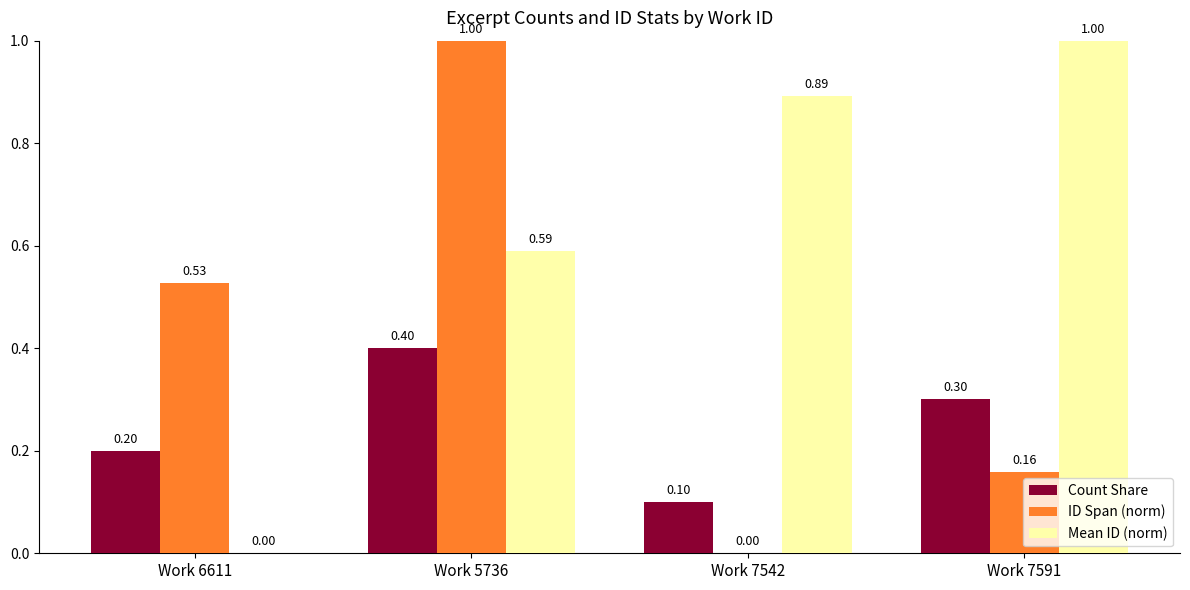

The value of ID Span (norm) at Work 6611 is 0.8. True or false?

False